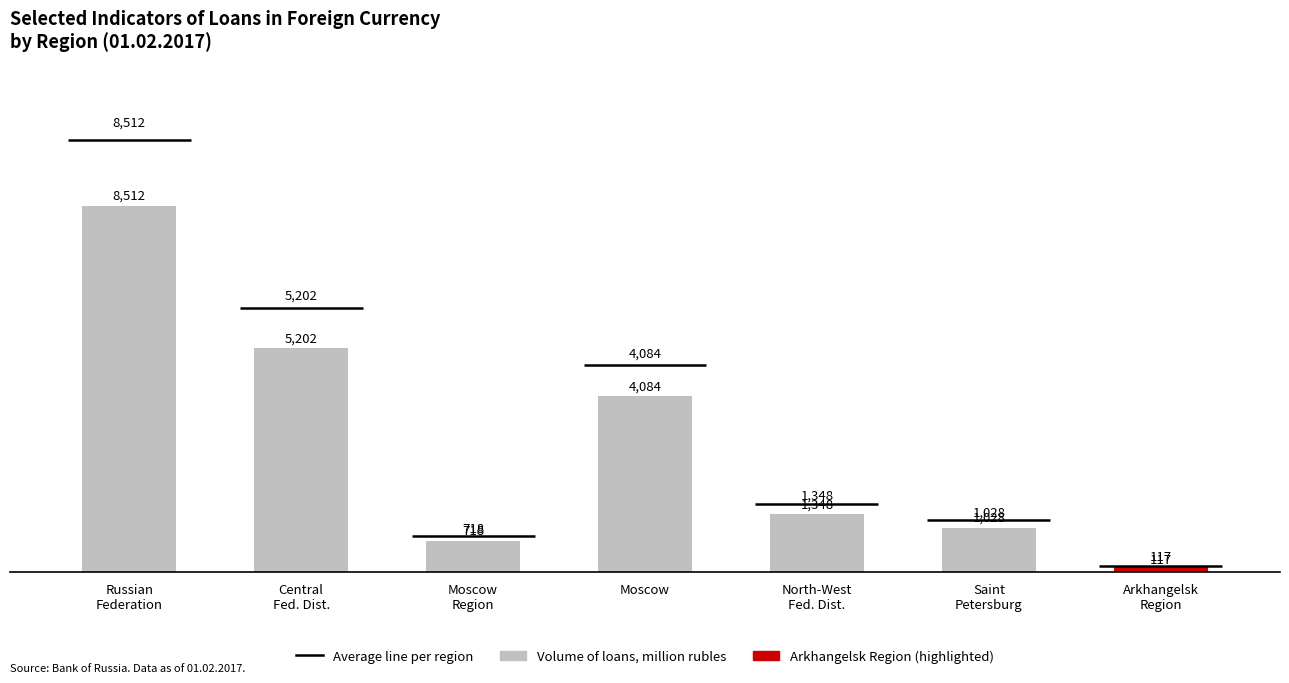

How many values are below 1348?

3